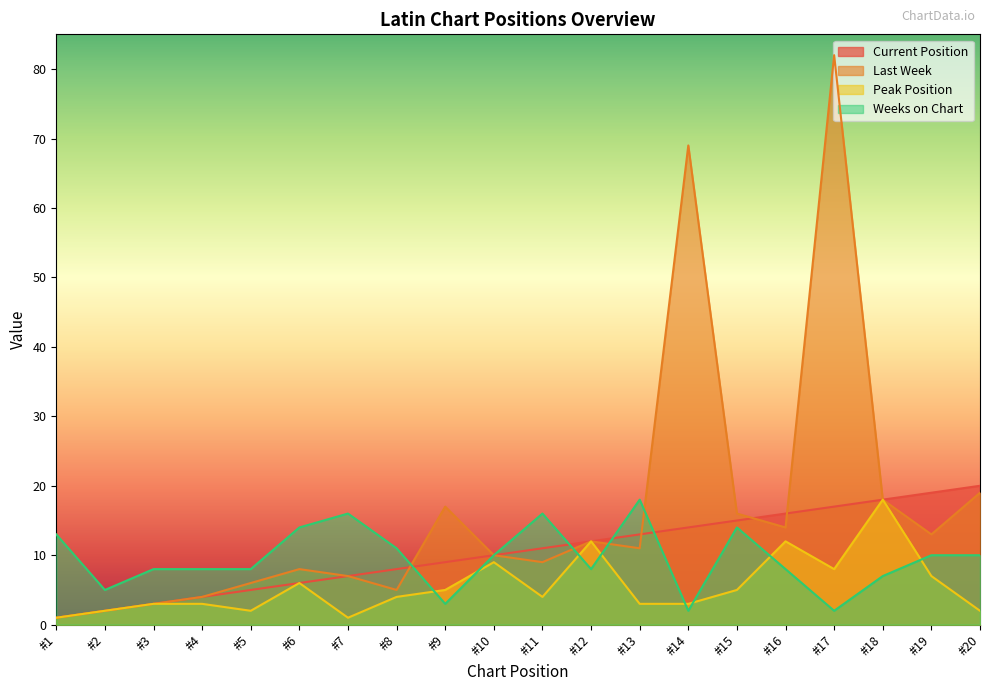

Rank the series by their maximum value, from lowest to highest.

Peak Position, Weeks on Chart, Current Position, Last Week